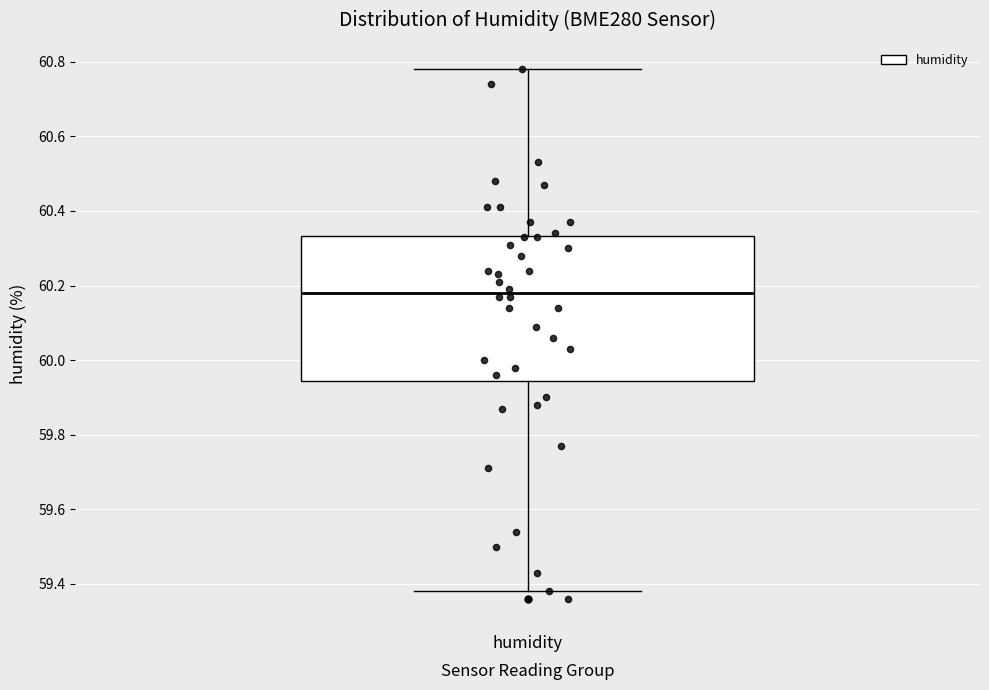

Read this box plot against the y-axis: the position of the median line, the range covered by the box, and the ends of both whiskers. The values are not printed on the chart, so give them approximately, as read against the axis.

median 60.18, box 59.94 to 60.34, whiskers 59.38 to 60.78